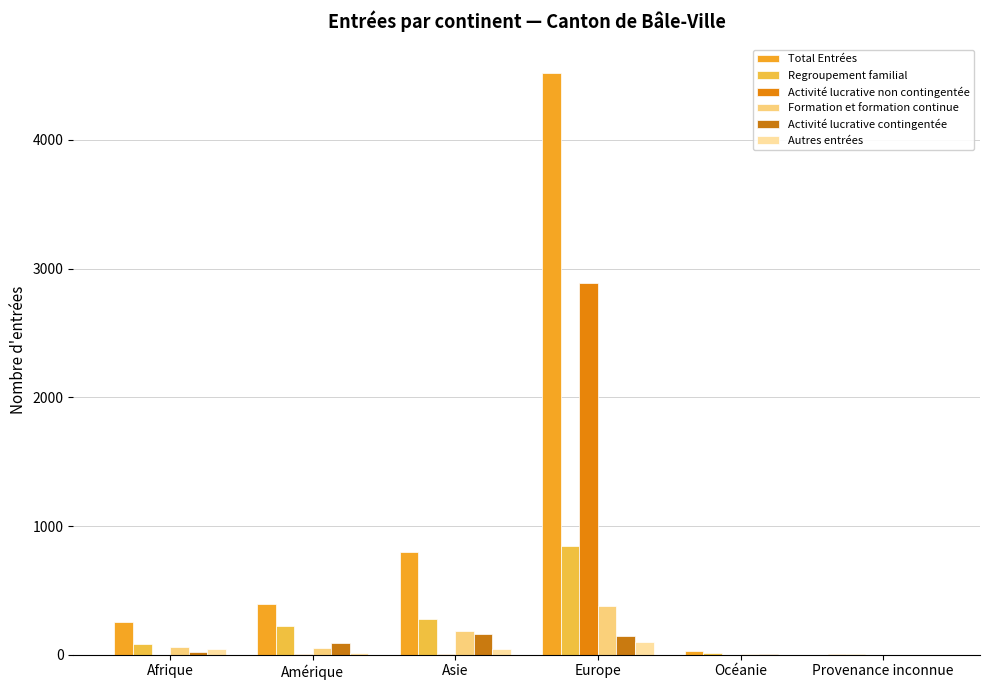

Count the number of data series in this chart.

6